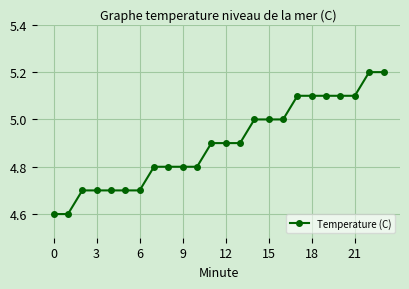

What is the difference between the second highest and second lowest values?

0.6